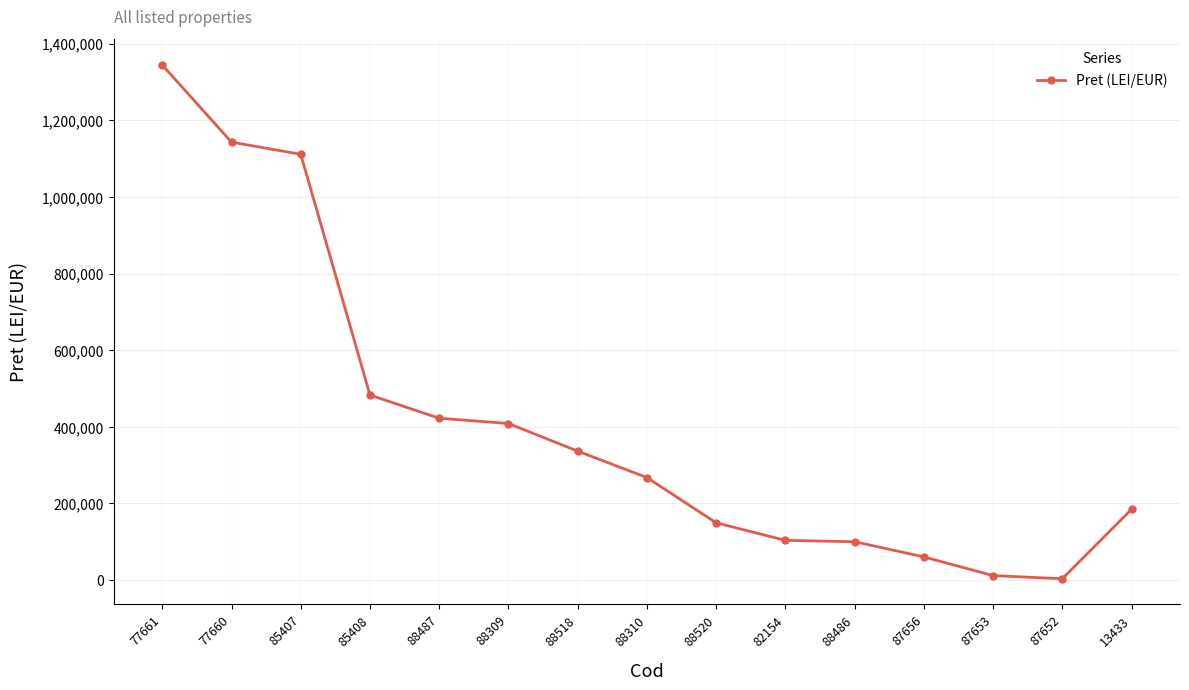

What is the change in value from 77661 to 88518?

-1007650.0